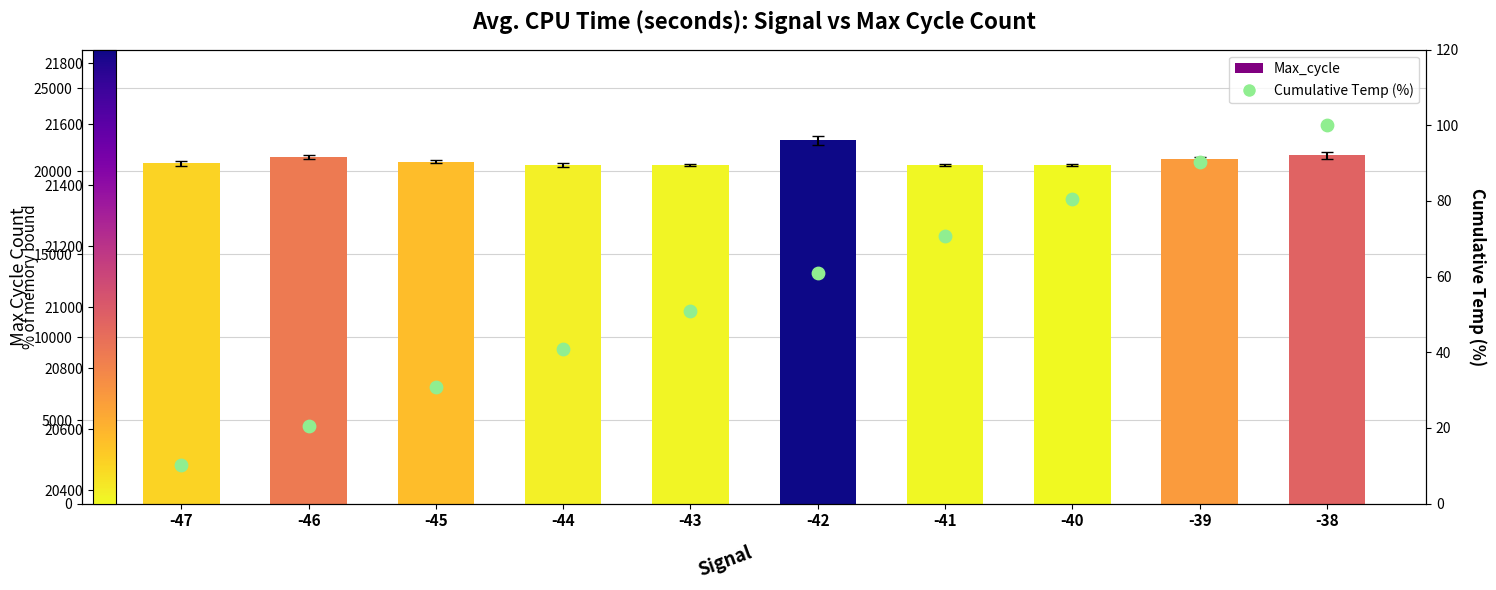

Which series contains the highest Y value?

Max_cycle